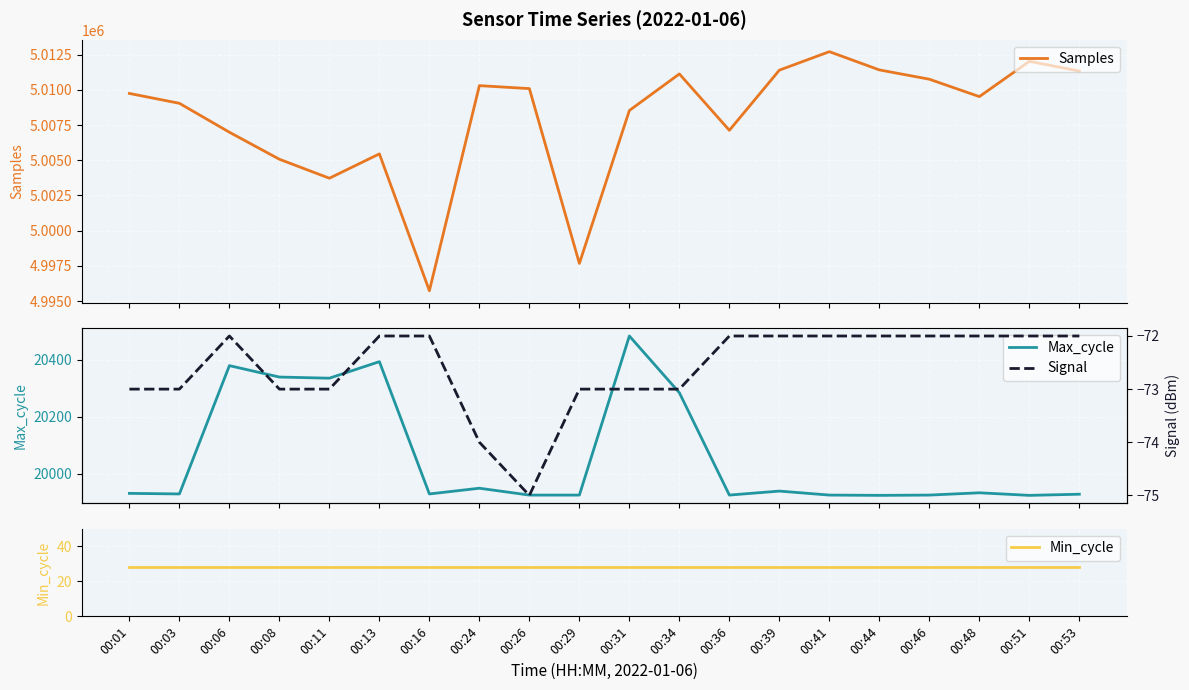

What is the total value across all series at 00:34?

5031375